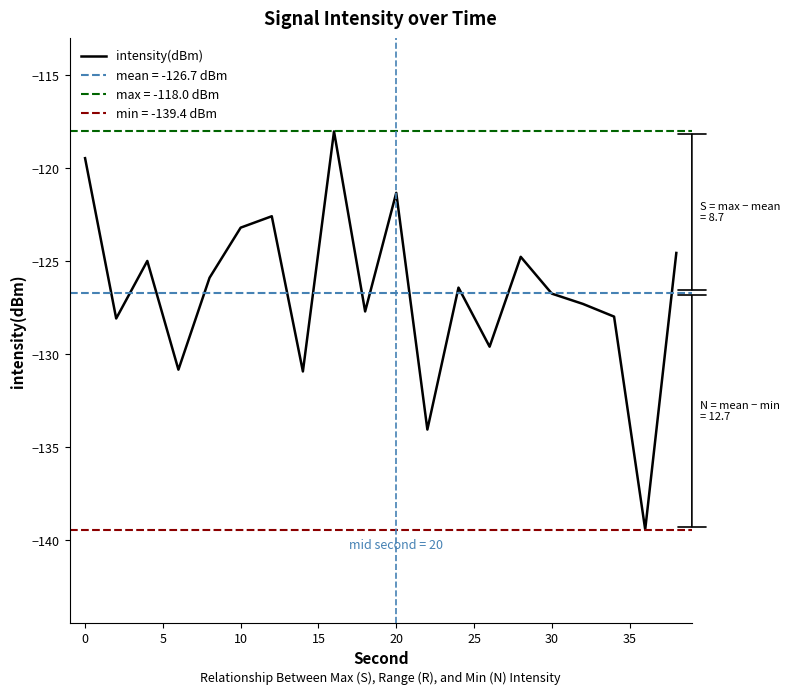

Is it true that intensity(dBm) equals -121.3 at 20?

True